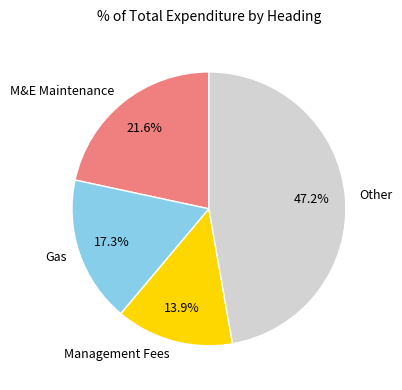

To the nearest percent, what is the difference between the largest and smallest slice percentages?

33%